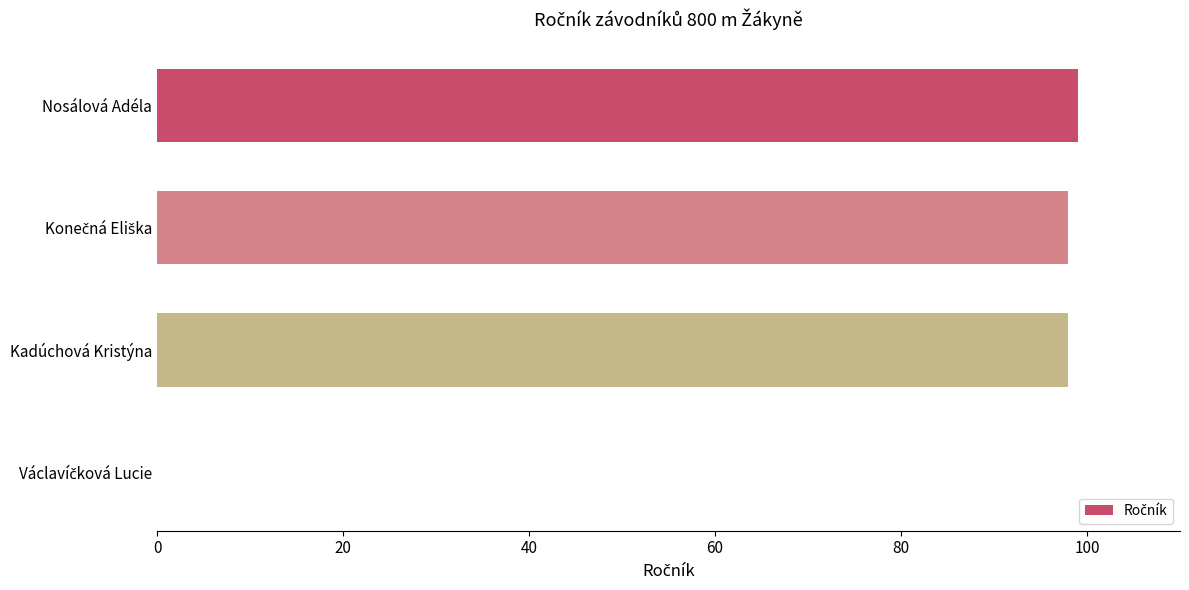

What is the greatest value displayed?

99